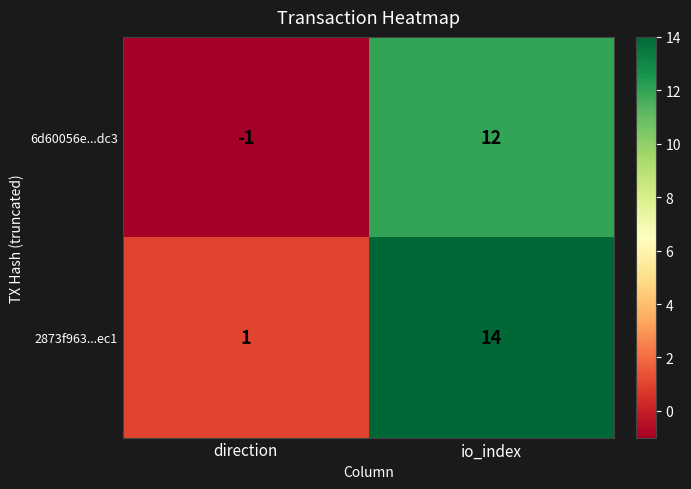

How many distinct data groups are displayed?

2